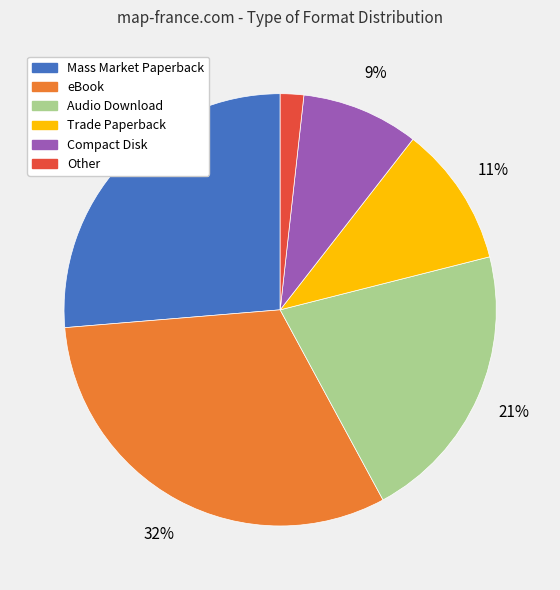

Approximately how many times larger is the value at Mass Market Paperback compared to Audio Download?

1.2